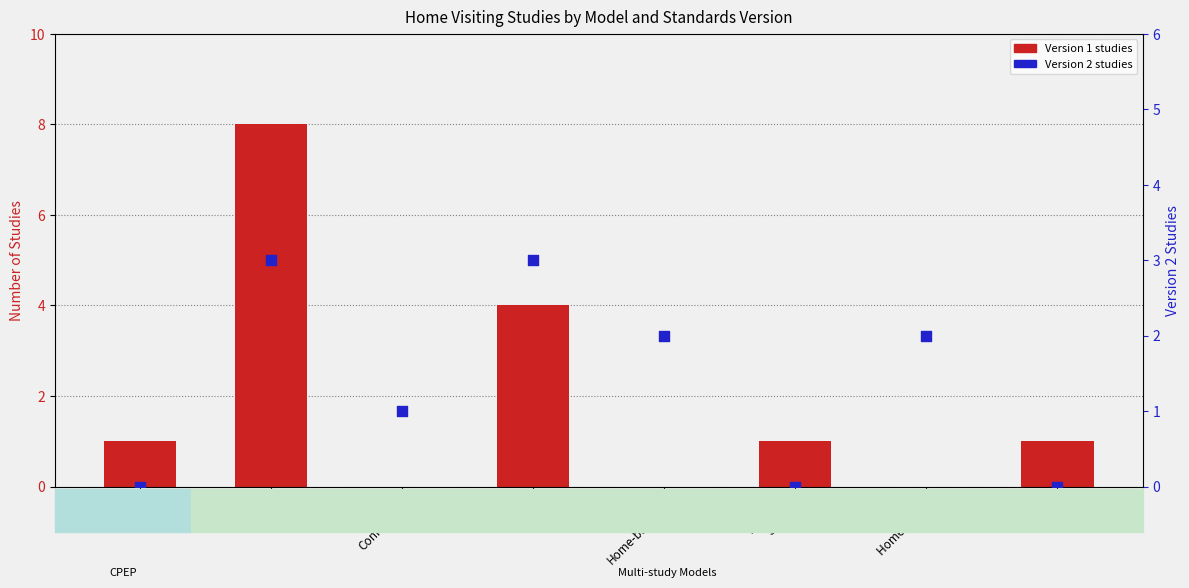

At which category is the sum across all series the highest?

HFA